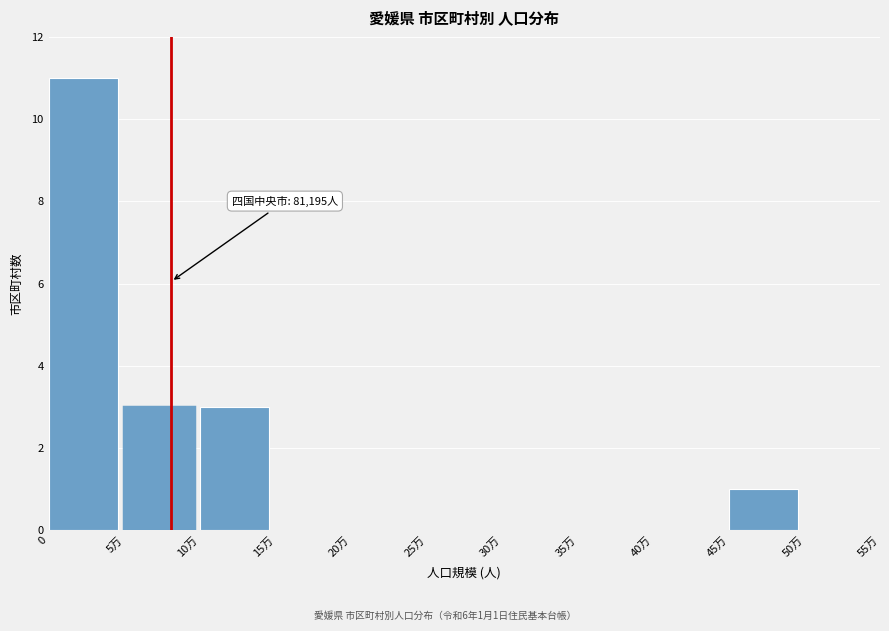

Reading left to right, transcribe all the data shown in this chart.

0=11	5万=3	10万=3	15万=0	20万=0	25万=0	30万=0	35万=0	40万=0	45万=1	50万=0